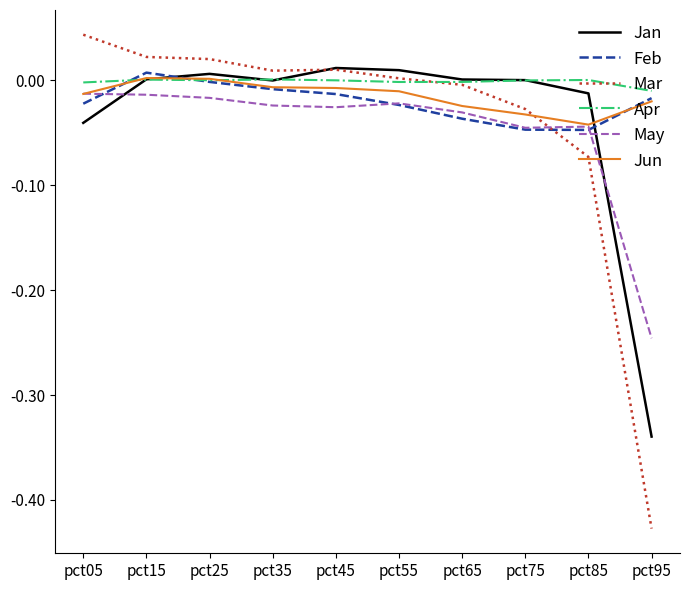

Which series has the largest range (max minus min)?

Mar